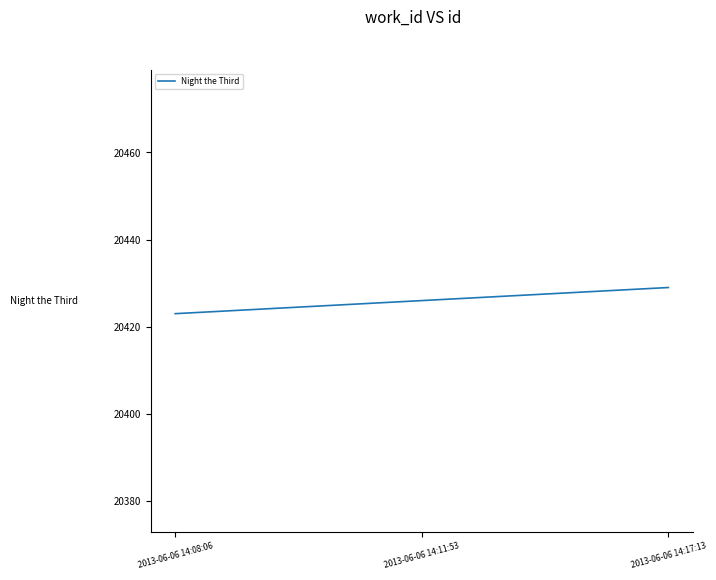

Reading right to left, transcribe all the data shown in this chart.

20429	20426	20423